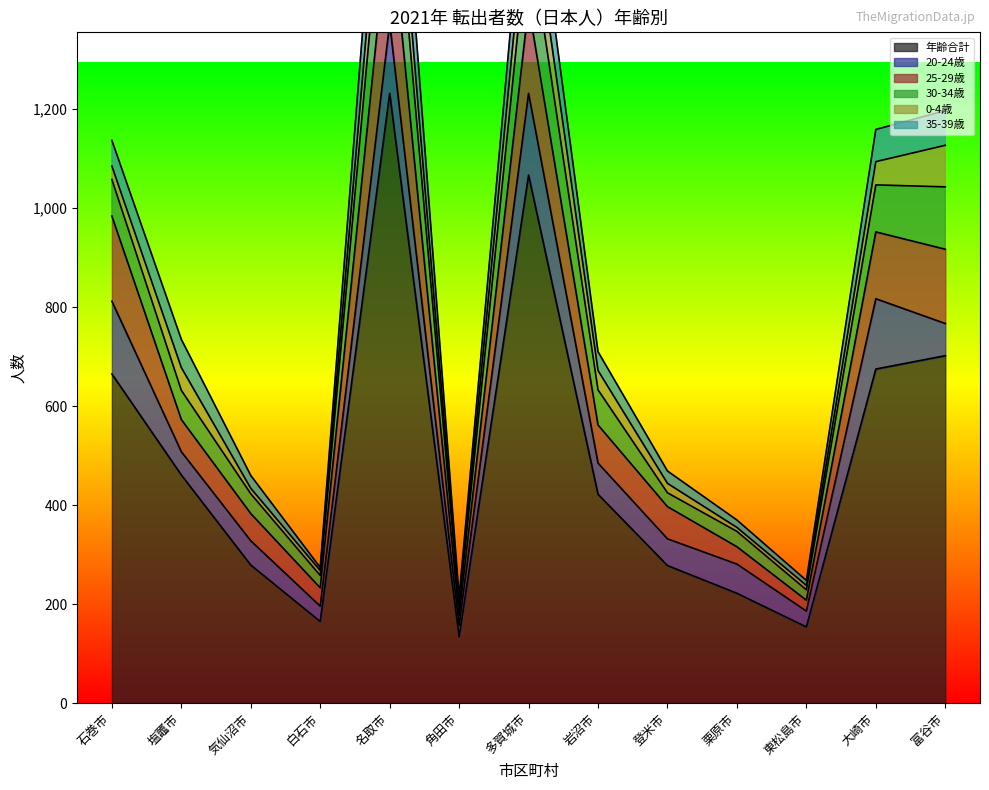

Between 白石市 and 名取市, which series saw the biggest shift?

年齢合計